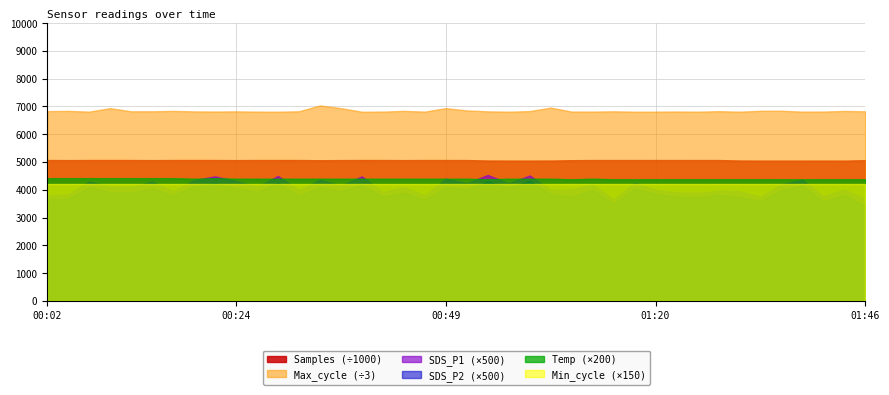

What is the minimum value for Max_cycle?

20435.0